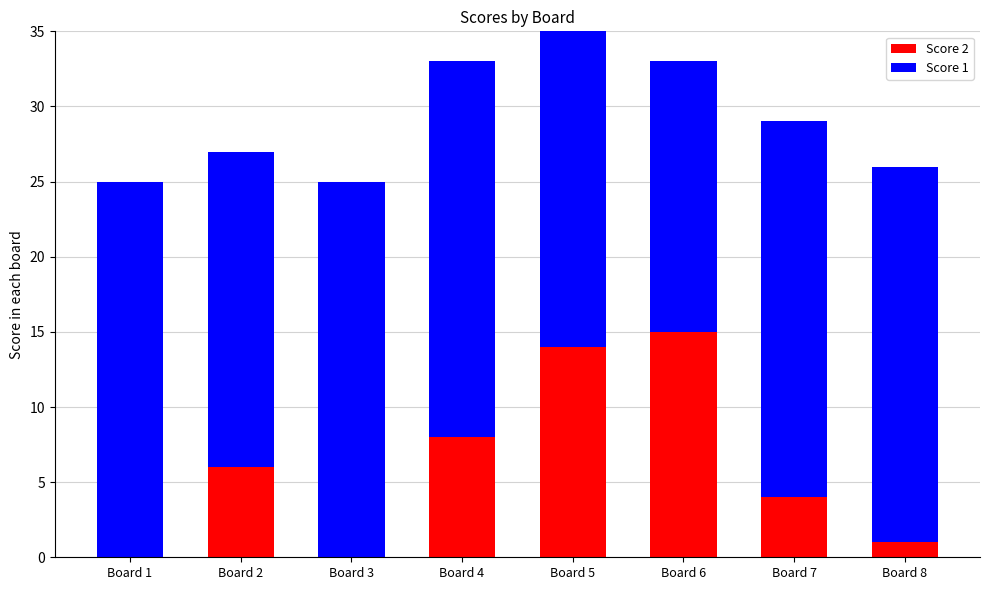

Is it true that Score 1 equals 10 at Board 5?

False